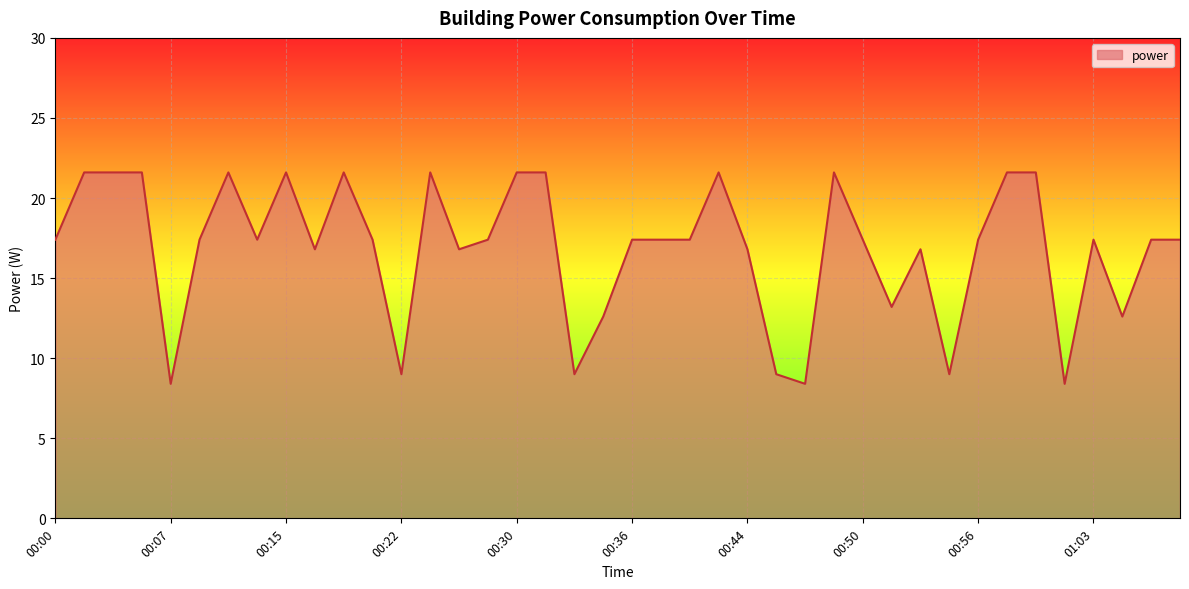

What is the greatest value displayed?

21.6